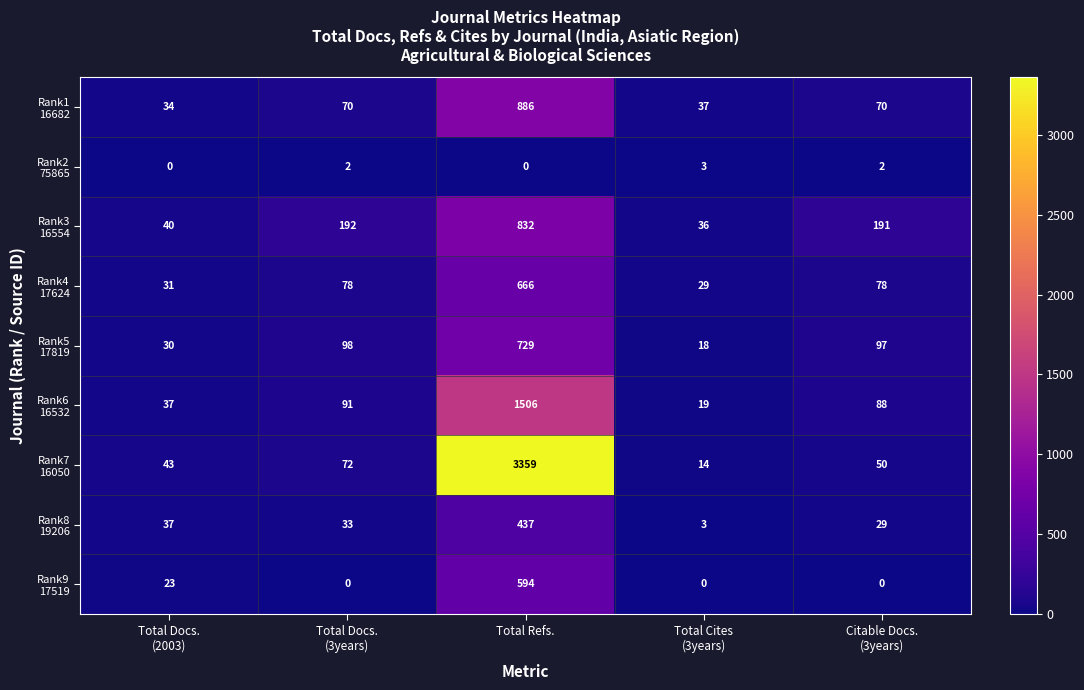

What is the total value across all series at Total Refs.?

9009